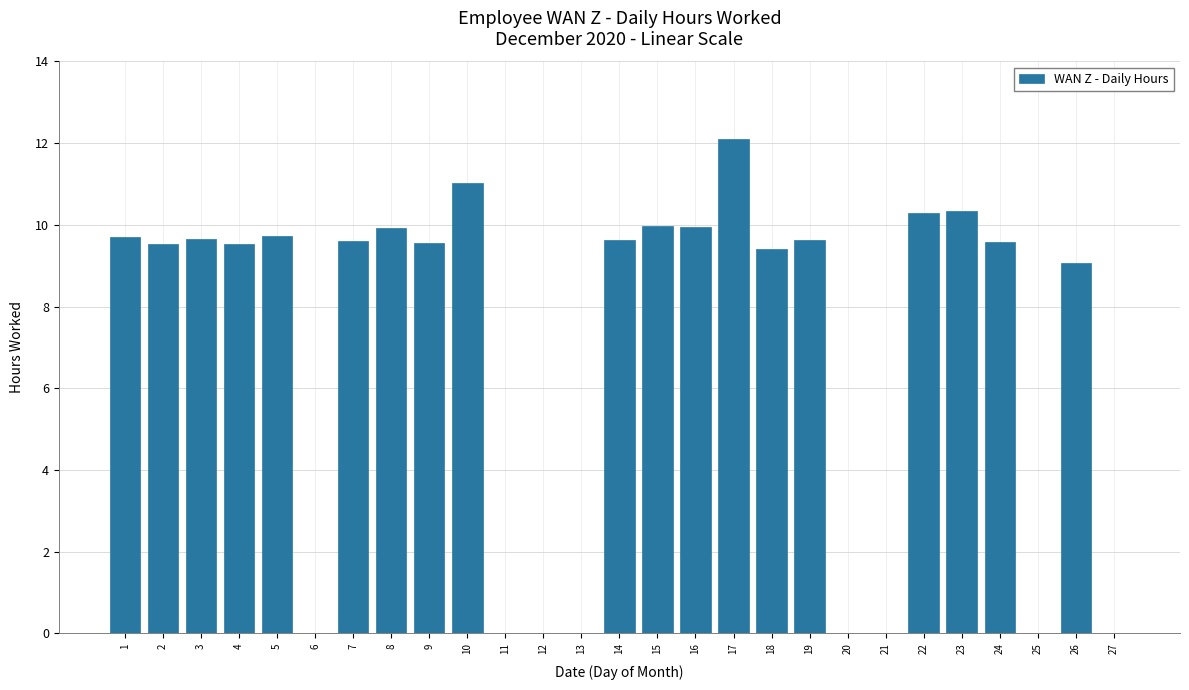

At which label is the value closest to 6?

26